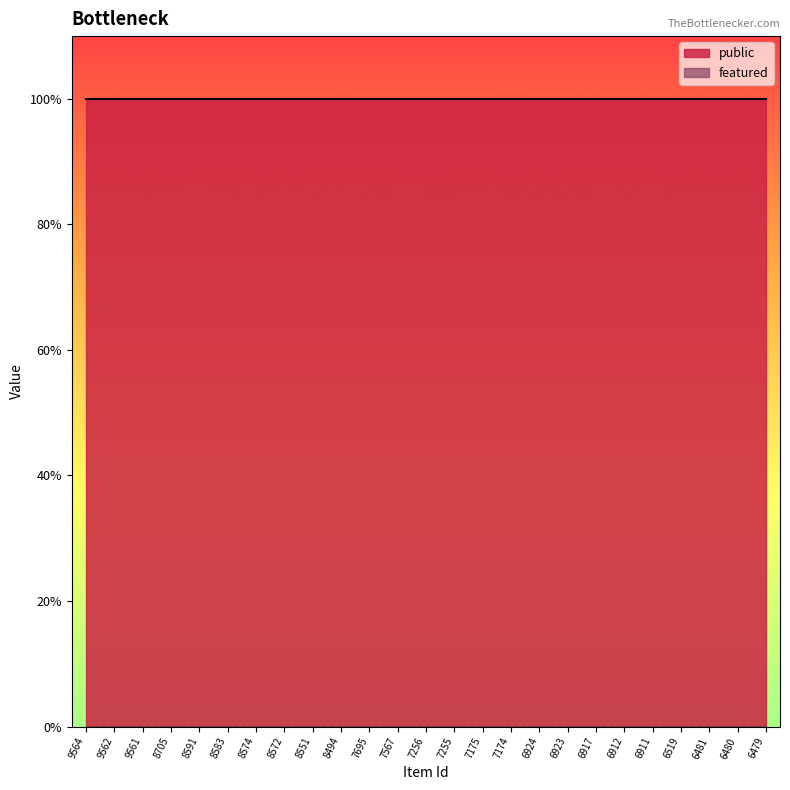

What is the lowest value of the public series?

1